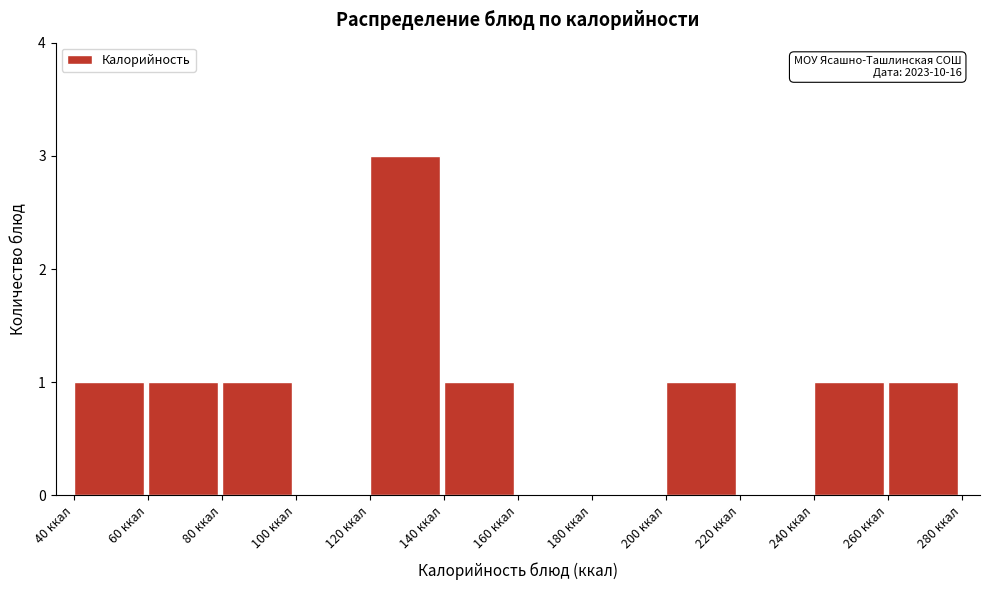

Which range on the x-axis has the tallest bar?

120 to 140